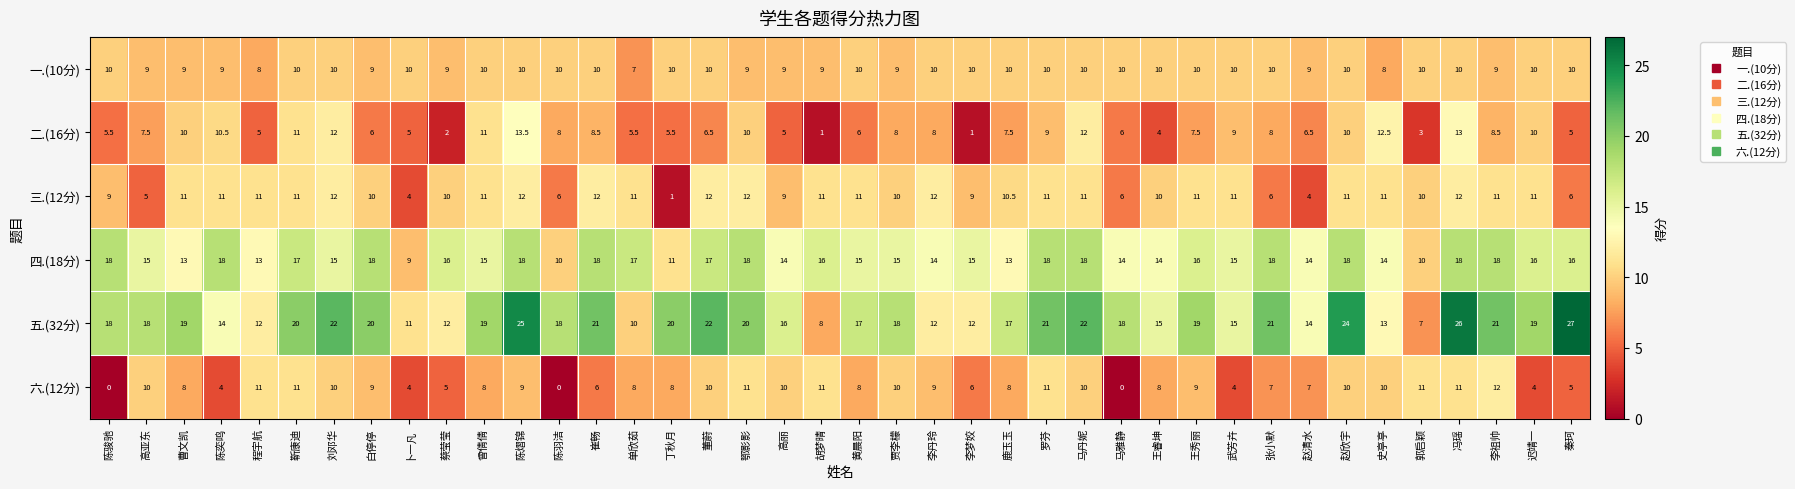

Is it true that 三.(12分) equals 12.0 at 鄂影影?

True